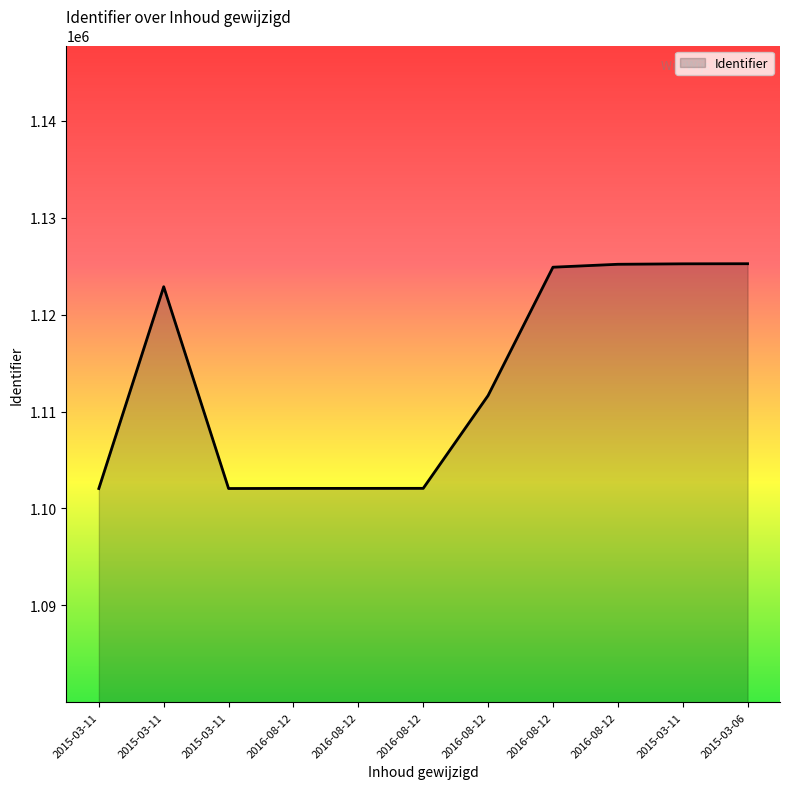

What is the difference between the values at 2015-03-11 and 2015-03-06?

23184